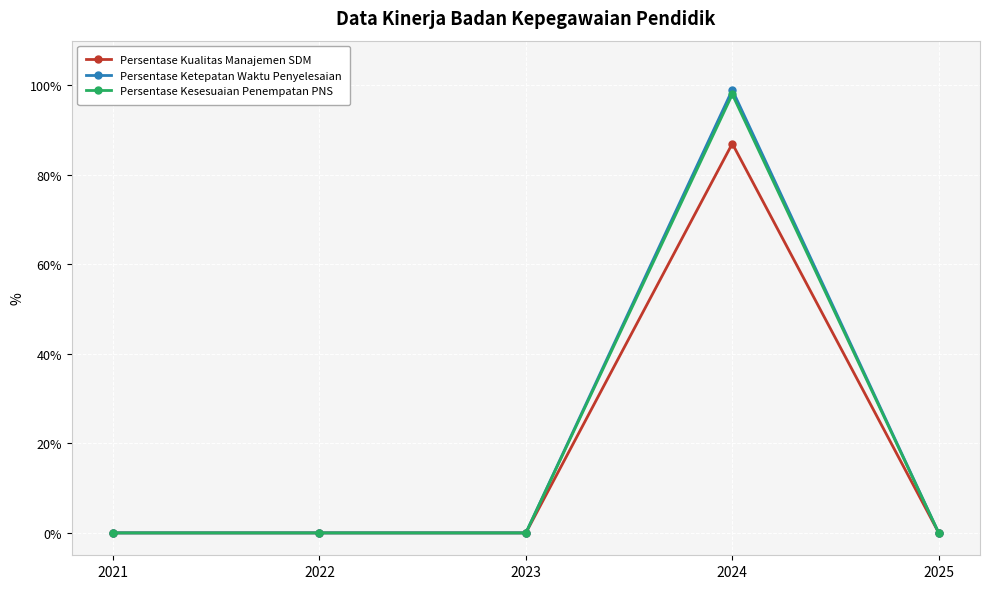

True or false: Persentase Kesesuaian Penempatan PNS has a value of 0 at 2021.

True